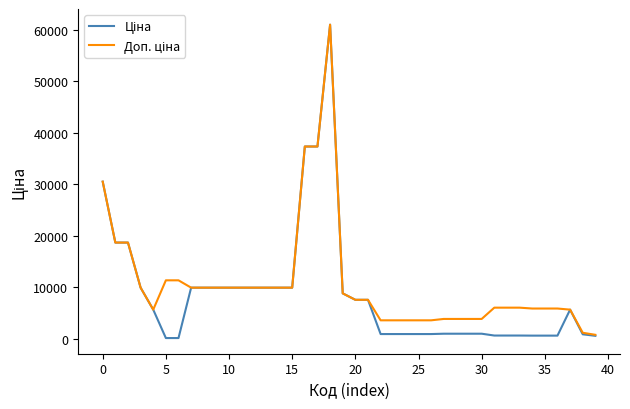

How many lines are shown in the chart?

2